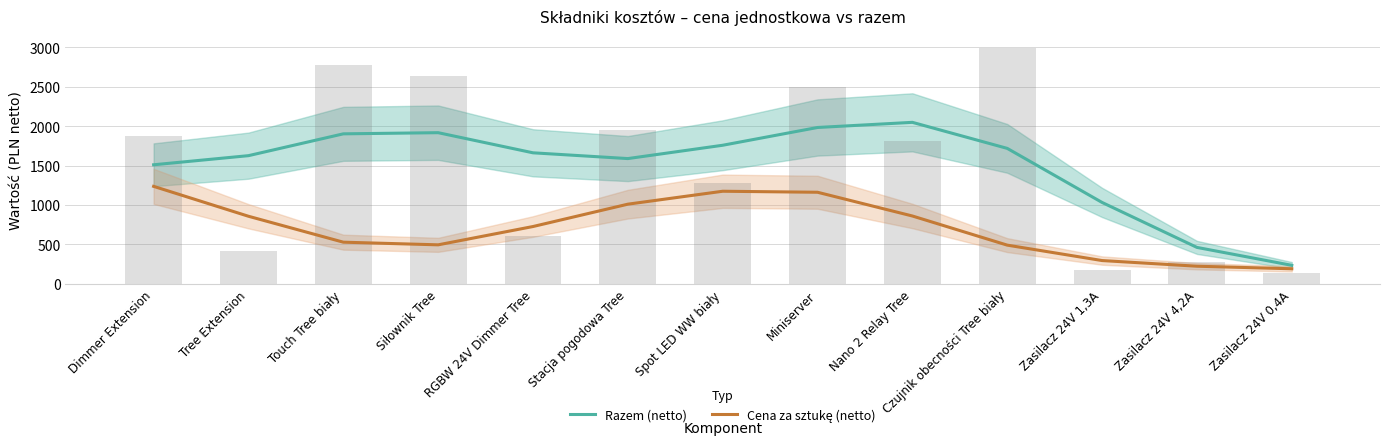

List the labels in order of Razem (netto) value, smallest first.

Zasilacz 24V 0,4A, Zasilacz 24V 4,2A, Zasilacz 24V 1,3A, Dimmer Extension, Stacja pogodowa Tree, Tree Extension, RGBW 24V Dimmer Tree, Czujnik obecności Tree biały, Spot LED WW biały, Touch Tree biały, Siłownik Tree, Miniserver, Nano 2 Relay Tree